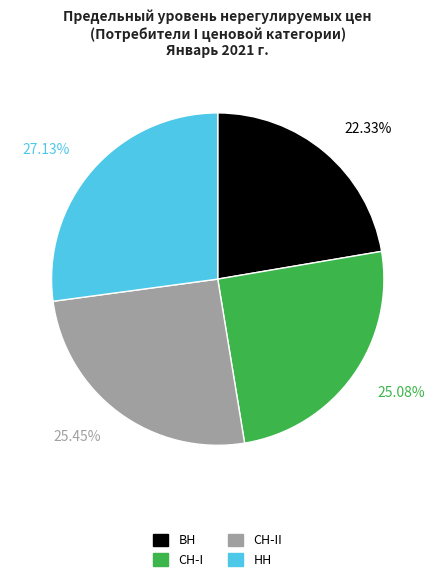

To the nearest percent, what is the average slice percentage?

25%